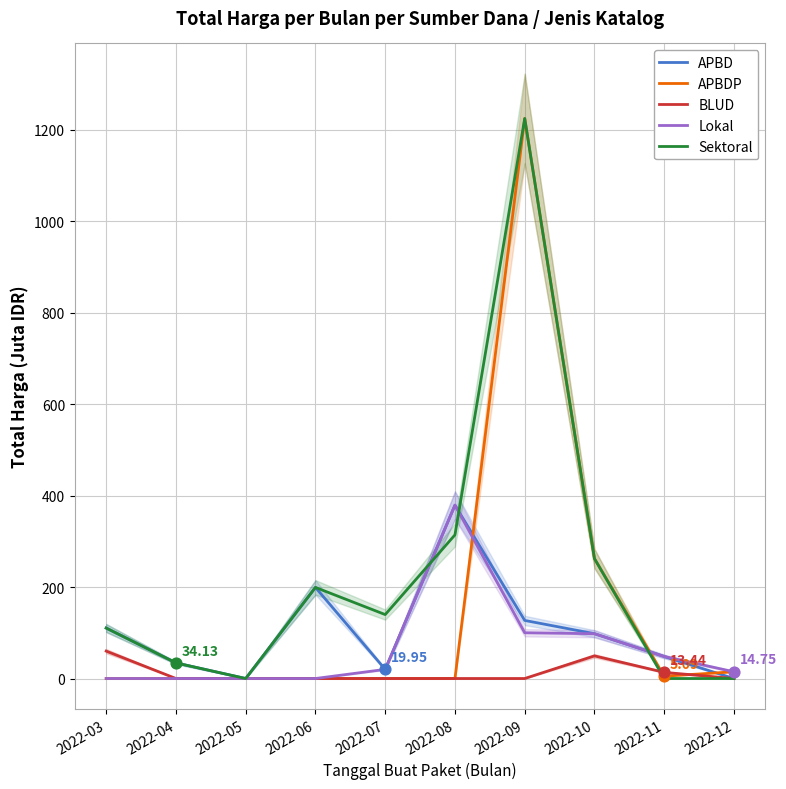

At which category is the sum across all series the highest?

2022-09